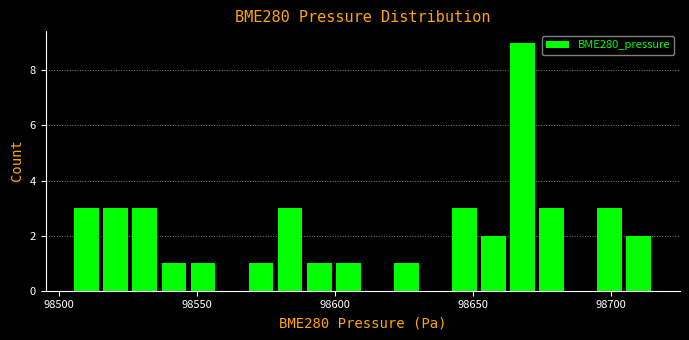

Around what value on the x-axis is the tallest bar? Give the approximate position of its centre, as read against the axis.

98670